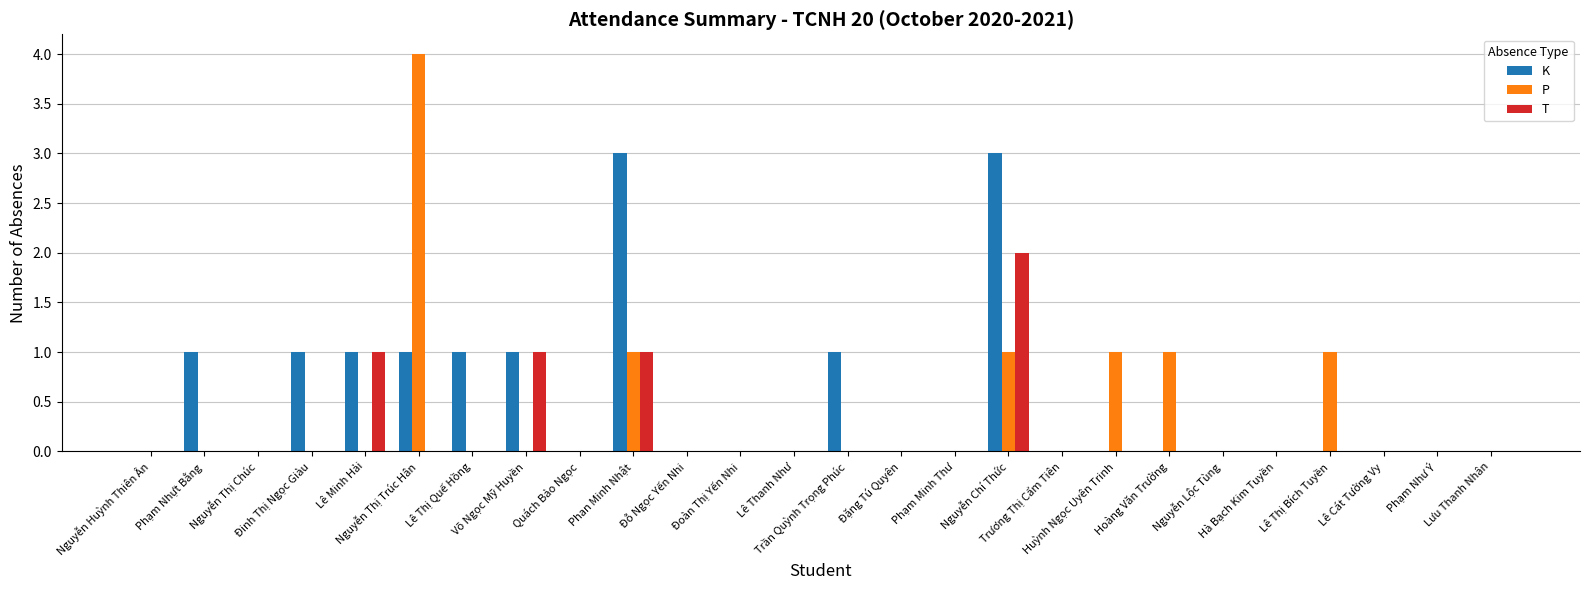

Reading left to right, list all the values displayed in this chart.

K: Nguyễn Huỳnh Thiên Ân=0	Phạm Nhựt Bằng=1	Nguyễn Thị Chúc=0	Đinh Thị Ngọc Giàu=1	Lê Minh Hải=1	Nguyễn Thị Trúc Hân=1	Lê Thị Quế Hồng=1	Võ Ngọc Mỹ Huyền=1	Quách Bảo Ngọc=0	Phan Minh Nhật=3	Đỗ Ngọc Yến Nhi=0	Đoàn Thị Yến Nhi=0	Lê Thanh Như=0	Trần Quỳnh Trọng Phúc=1	Đặng Tú Quyên=0	Phạm Minh Thư=0	Nguyễn Chí Thức=3	Trương Thị Cẩm Tiên=0	Huỳnh Ngọc Uyên Trinh=0	Hoàng Văn Trường=0	Nguyễn Lộc Tùng=0	Hà Bạch Kim Tuyền=0	Lê Thị Bích Tuyền=0	Lê Cát Tường Vy=0	Phạm Như Ý=0	Lưu Thanh Nhân=0
P: Nguyễn Huỳnh Thiên Ân=0	Phạm Nhựt Bằng=0	Nguyễn Thị Chúc=0	Đinh Thị Ngọc Giàu=0	Lê Minh Hải=0	Nguyễn Thị Trúc Hân=4	Lê Thị Quế Hồng=0	Võ Ngọc Mỹ Huyền=0	Quách Bảo Ngọc=0	Phan Minh Nhật=1	Đỗ Ngọc Yến Nhi=0	Đoàn Thị Yến Nhi=0	Lê Thanh Như=0	Trần Quỳnh Trọng Phúc=0	Đặng Tú Quyên=0	Phạm Minh Thư=0	Nguyễn Chí Thức=1	Trương Thị Cẩm Tiên=0	Huỳnh Ngọc Uyên Trinh=1	Hoàng Văn Trường=1	Nguyễn Lộc Tùng=0	Hà Bạch Kim Tuyền=0	Lê Thị Bích Tuyền=1	Lê Cát Tường Vy=0	Phạm Như Ý=0	Lưu Thanh Nhân=0
T: Nguyễn Huỳnh Thiên Ân=0	Phạm Nhựt Bằng=0	Nguyễn Thị Chúc=0	Đinh Thị Ngọc Giàu=0	Lê Minh Hải=1	Nguyễn Thị Trúc Hân=0	Lê Thị Quế Hồng=0	Võ Ngọc Mỹ Huyền=1	Quách Bảo Ngọc=0	Phan Minh Nhật=1	Đỗ Ngọc Yến Nhi=0	Đoàn Thị Yến Nhi=0	Lê Thanh Như=0	Trần Quỳnh Trọng Phúc=0	Đặng Tú Quyên=0	Phạm Minh Thư=0	Nguyễn Chí Thức=2	Trương Thị Cẩm Tiên=0	Huỳnh Ngọc Uyên Trinh=0	Hoàng Văn Trường=0	Nguyễn Lộc Tùng=0	Hà Bạch Kim Tuyền=0	Lê Thị Bích Tuyền=0	Lê Cát Tường Vy=0	Phạm Như Ý=0	Lưu Thanh Nhân=0